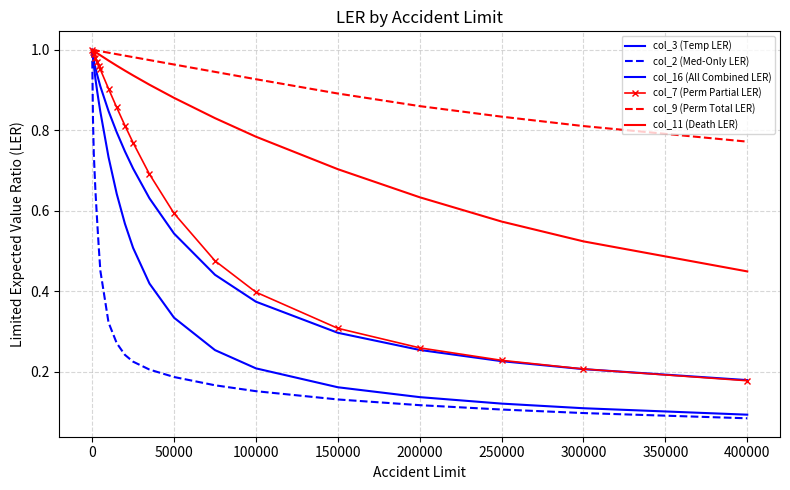

Rank the series by their maximum value, from lowest to highest.

col_3 (Temp LER), col_2 (Med-Only LER), col_16 (All Combined LER), col_7 (Perm Partial LER), col_9 (Perm Total LER), col_11 (Death LER)